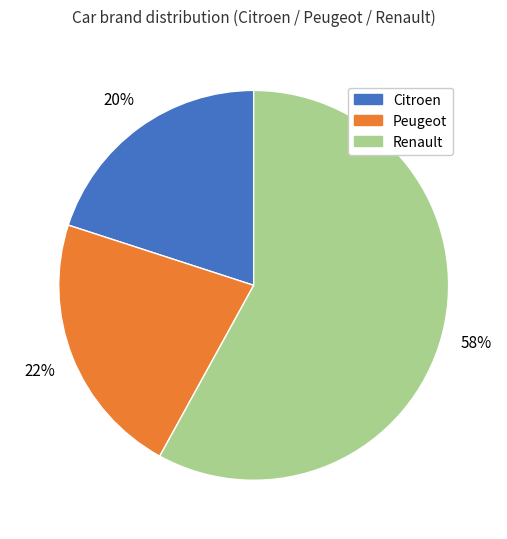

Which slice is the smallest?

Citroen